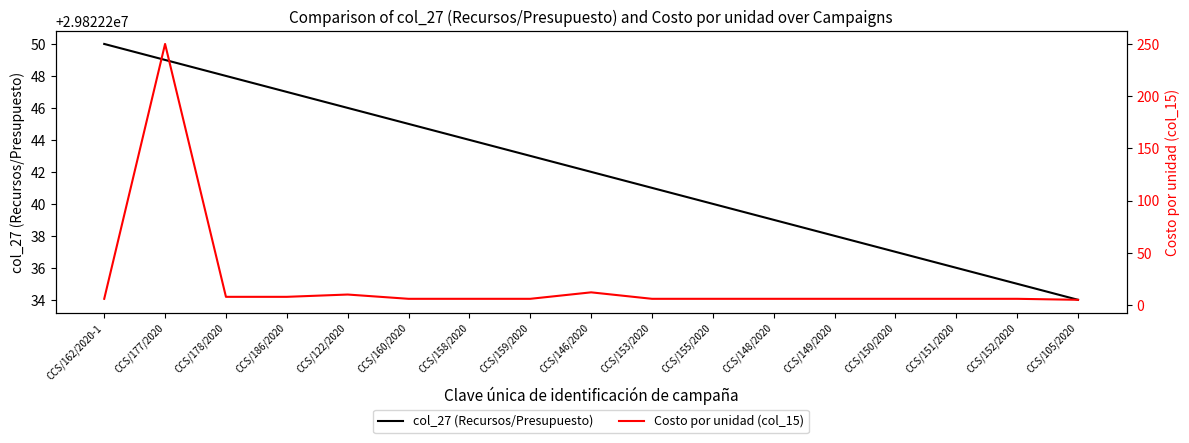

Reading right to left, transcribe all the data shown in this chart.

col_27 (Recursos/Presupuesto): CCS/105/2020=29822234.0	CCS/152/2020=29822235.0	CCS/151/2020=29822236.0	CCS/150/2020=29822237.0	CCS/149/2020=29822238.0	CCS/148/2020=29822239.0	CCS/155/2020=29822240.0	CCS/153/2020=29822241.0	CCS/146/2020=29822242.0	CCS/159/2020=29822243.0	CCS/158/2020=29822244.0	CCS/160/2020=29822245.0	CCS/122/2020=29822246.0	CCS/186/2020=29822247.0	CCS/178/2020=29822248.0	CCS/177/2020=29822249.0	CCS/162/2020-1=29822250.0
Costo por unidad (col_15): CCS/105/2020=5.0	CCS/152/2020=5.9	CCS/151/2020=5.9	CCS/150/2020=5.9	CCS/149/2020=5.9	CCS/148/2020=5.9	CCS/155/2020=5.9	CCS/153/2020=5.9	CCS/146/2020=12.1	CCS/159/2020=5.9	CCS/158/2020=5.9	CCS/160/2020=5.9	CCS/122/2020=10.0	CCS/186/2020=7.8	CCS/178/2020=7.8	CCS/177/2020=250.0	CCS/162/2020-1=5.9